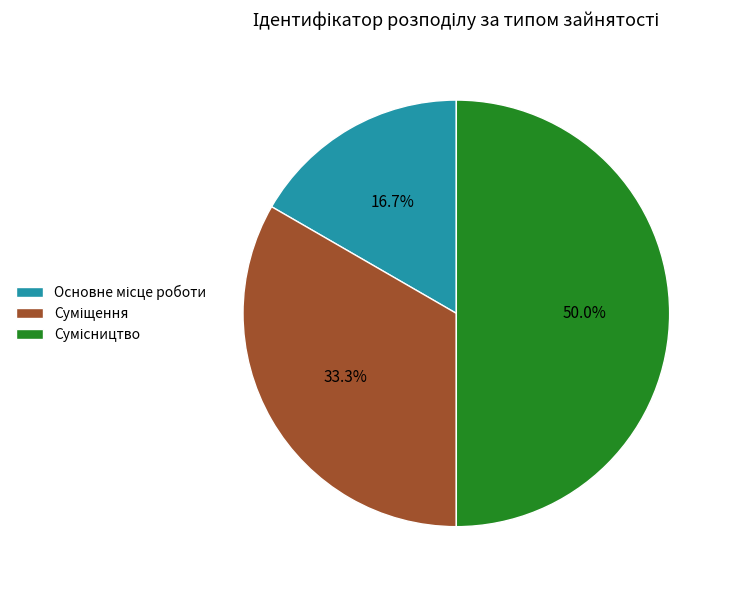

To the nearest percent, what percentage of the pie is Сумісництво?

50%